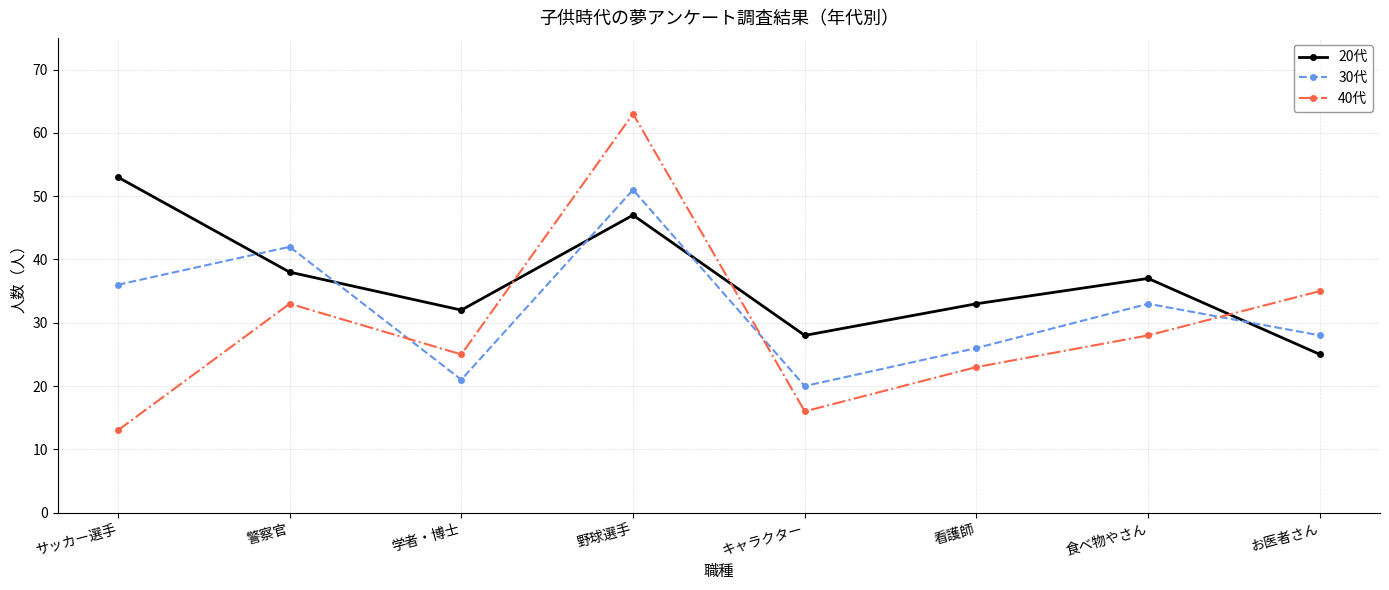

What position from the left is 野球選手?

4